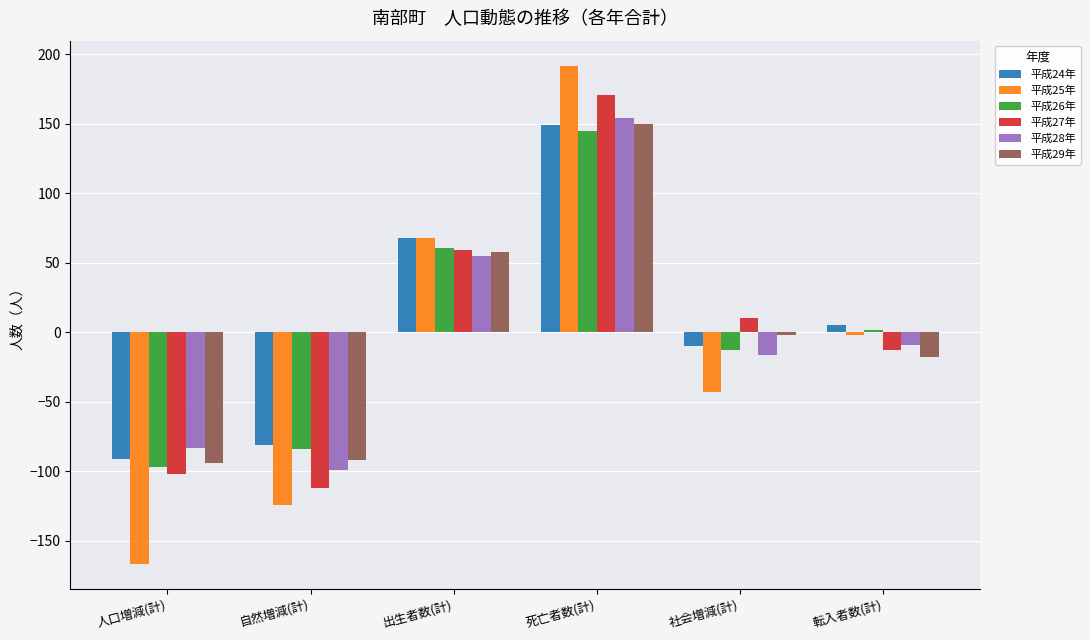

What are all the series names shown in the legend?

平成24年, 平成25年, 平成26年, 平成27年, 平成28年, 平成29年